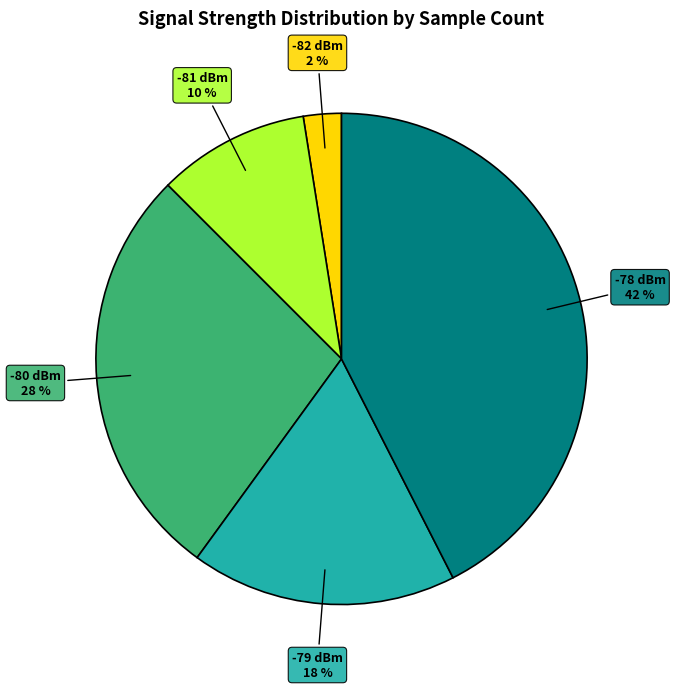

How many slices are in this pie chart?

5